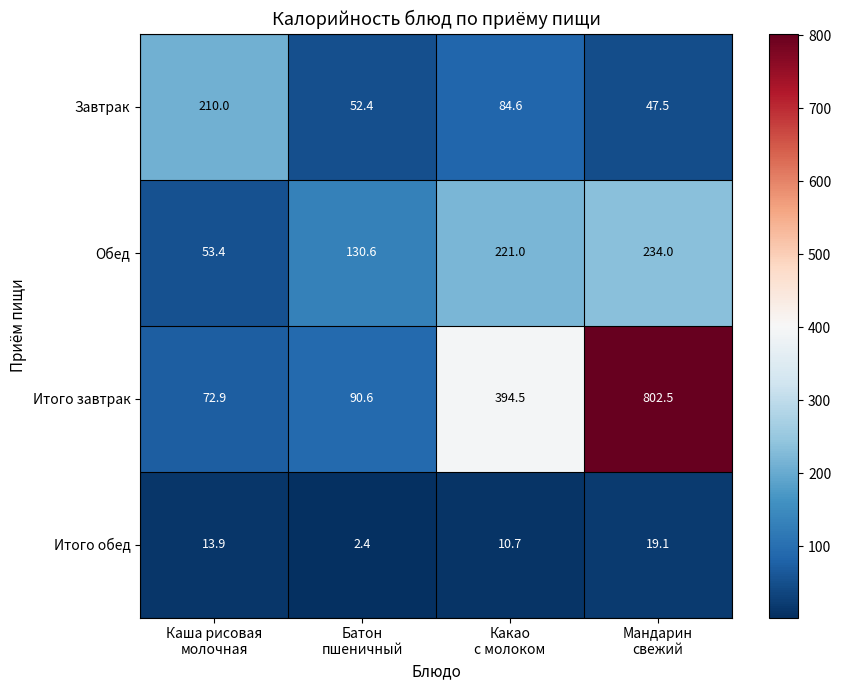

Reading right to left, transcribe all the data shown in this chart.

Завтрак: 47.5	84.6	52.4	210.0
Обед: 234.0	221.0	130.6	53.4
Итого завтрак: 802.5	394.5	90.6	72.9
Итого обед: 19.1	10.7	2.4	13.9